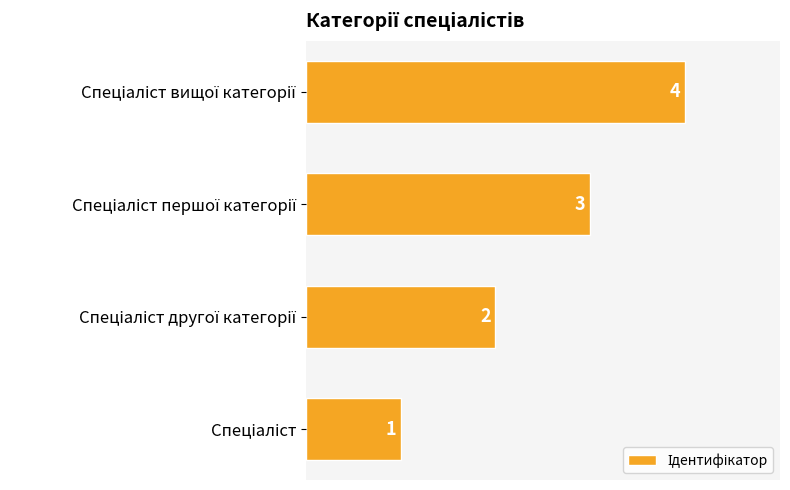

Are the bars horizontal?

Yes